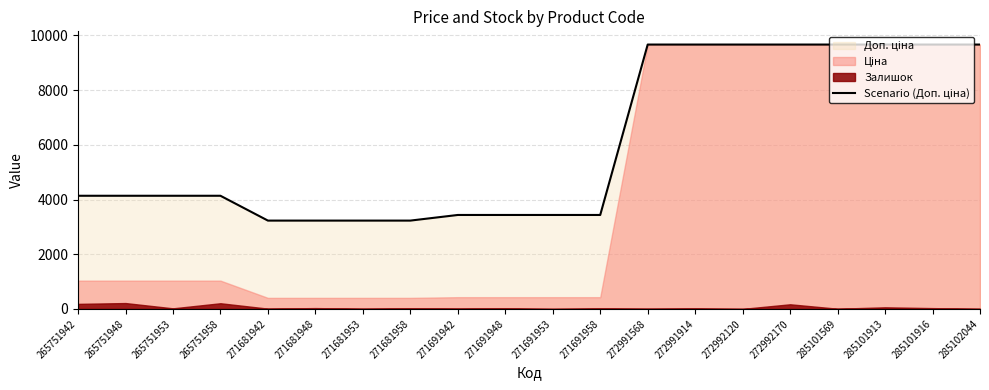

How many values are below 4136?

8